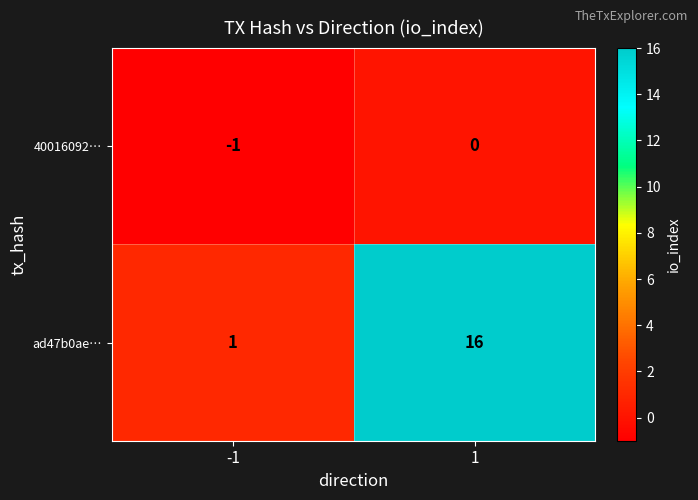

Reading left to right, transcribe all the data shown in this chart.

40016092…: -1	0
ad47b0ae…: 1	16